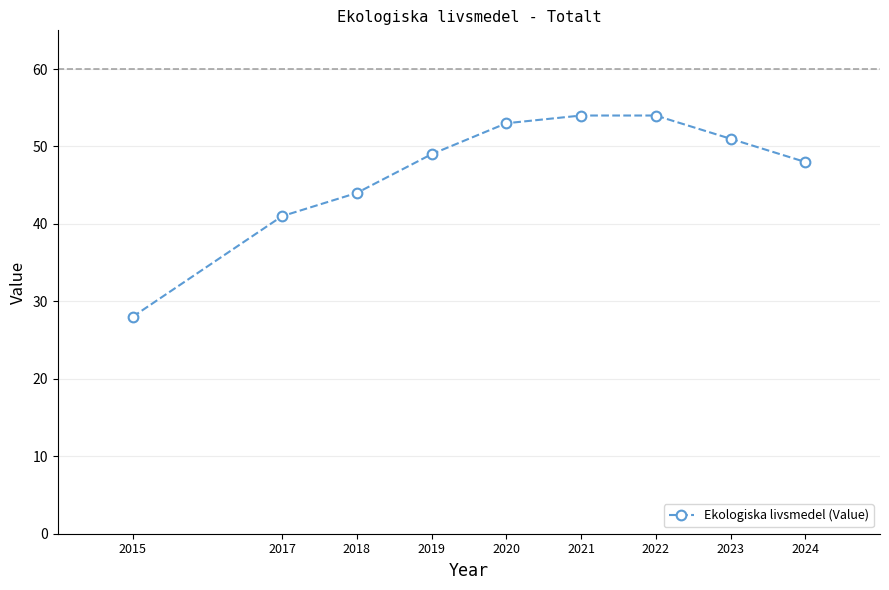

At which label is the value closest to 41?

2017